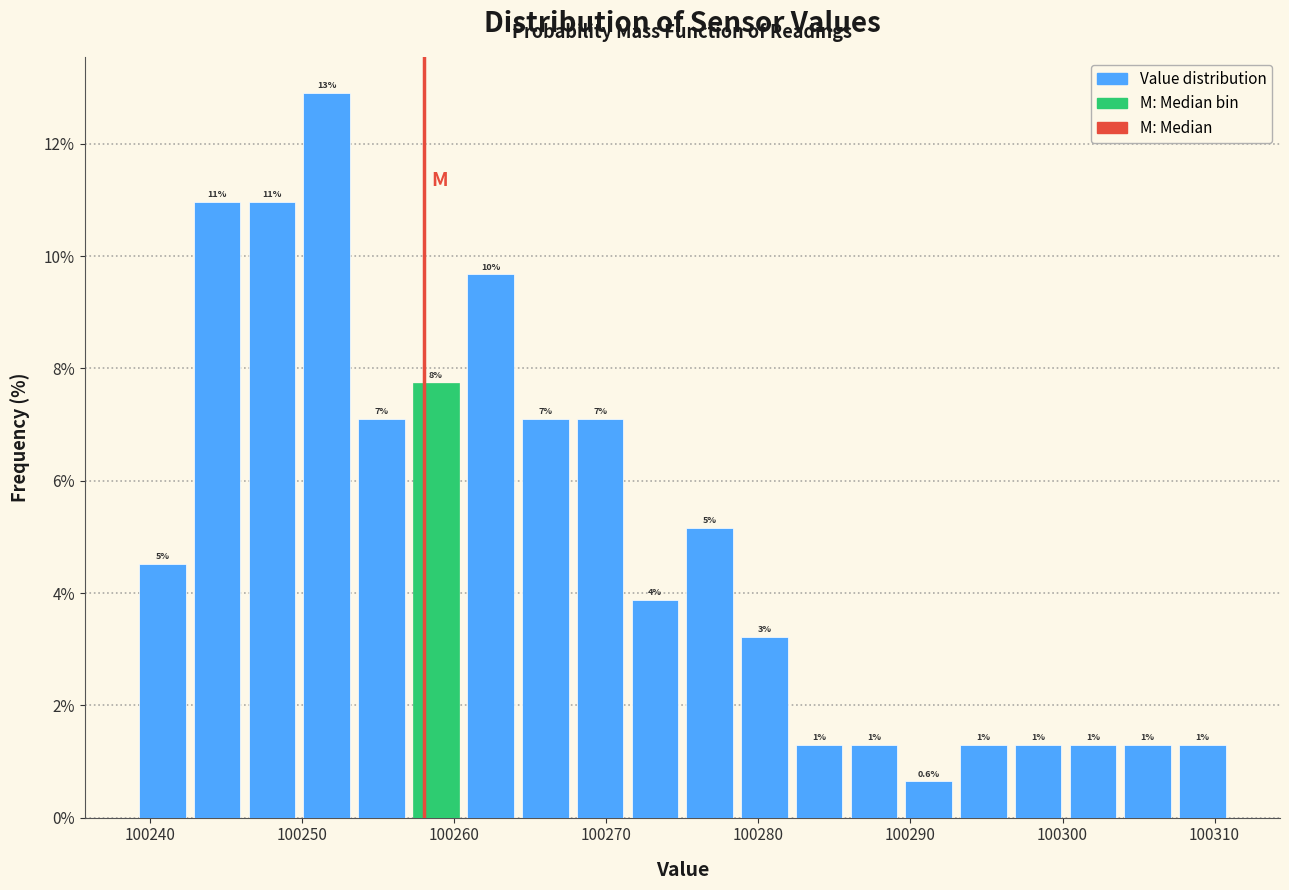

Around what value on the x-axis is the tallest bar? Give the approximate position of its centre, as read against the axis.

100252